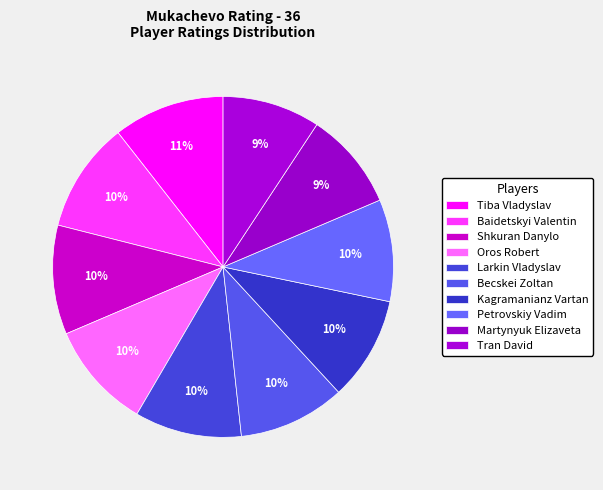

How many segments does this pie chart have?

10